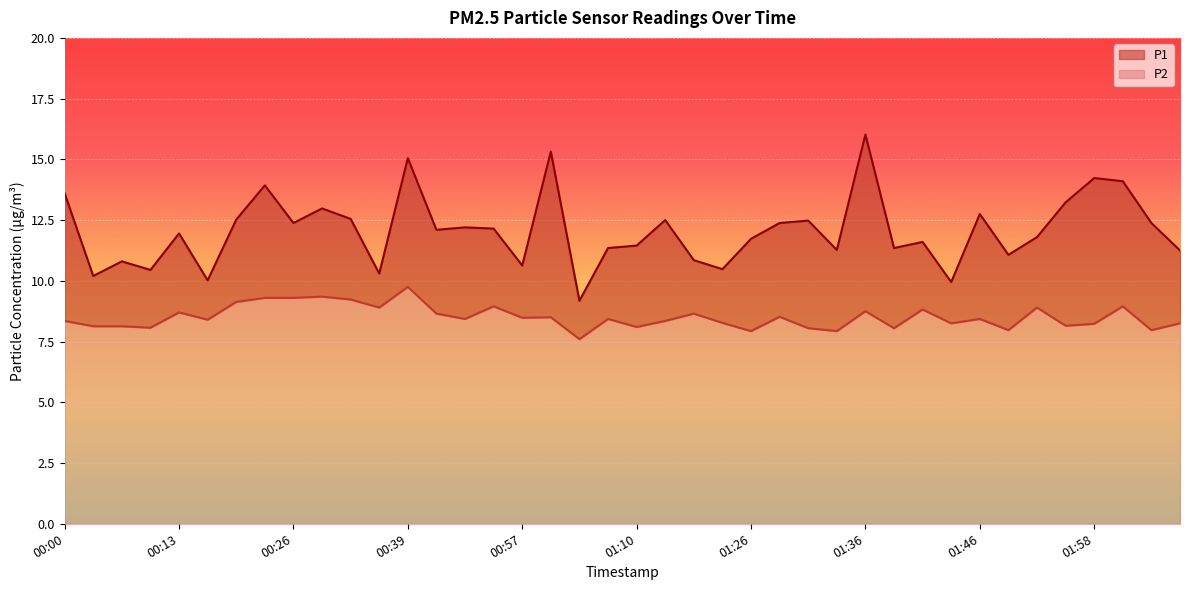

What is the maximum value shown in the chart?

16.0